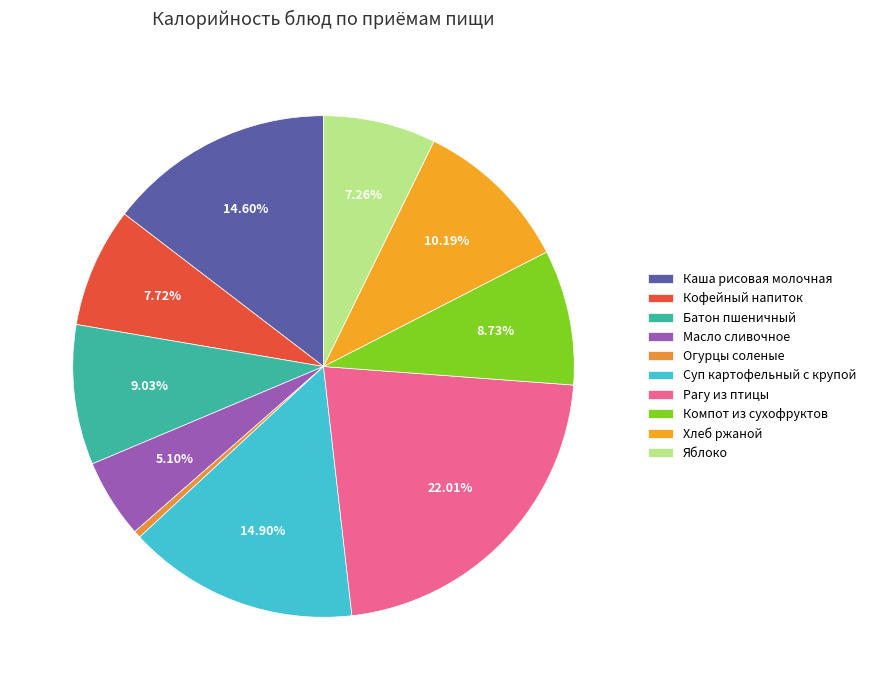

The Батон пшеничный slice represents 9% of the pie. True or false?

True